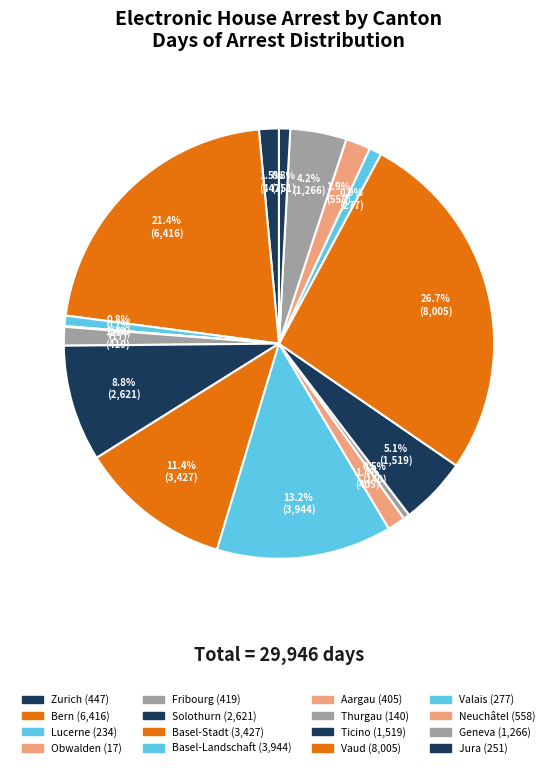

Is it true that Ticino is 1% of the pie?

False